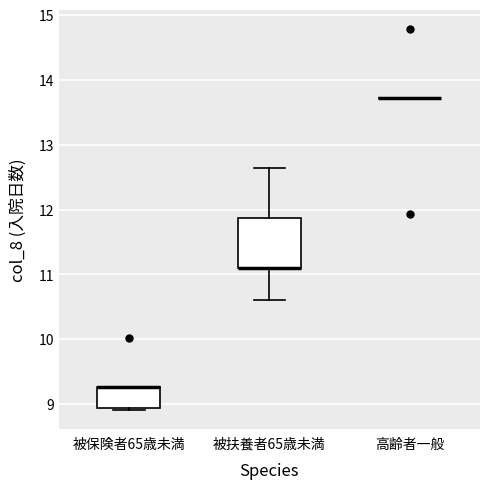

Reading left to right, transcribe this box plot: for each box, give where its median line is, the range the box spans, and where its two whiskers end, as read against the y-axis. The values are not printed on the chart, so give them approximately, as read against the axis.

被保険者65歳未満: median 9.3 (drawn on the box's upper edge), box 8.9 to 9.3, whiskers 8.9 (just below the box's lower edge) to 9.3
被扶養者65歳未満: median 11.1 (drawn on the box's lower edge), box 11.1 to 11.9, whiskers 10.6 to 12.6
高齢者一般: box collapsed to a line at 13.7, whiskers 13.7 to 13.7